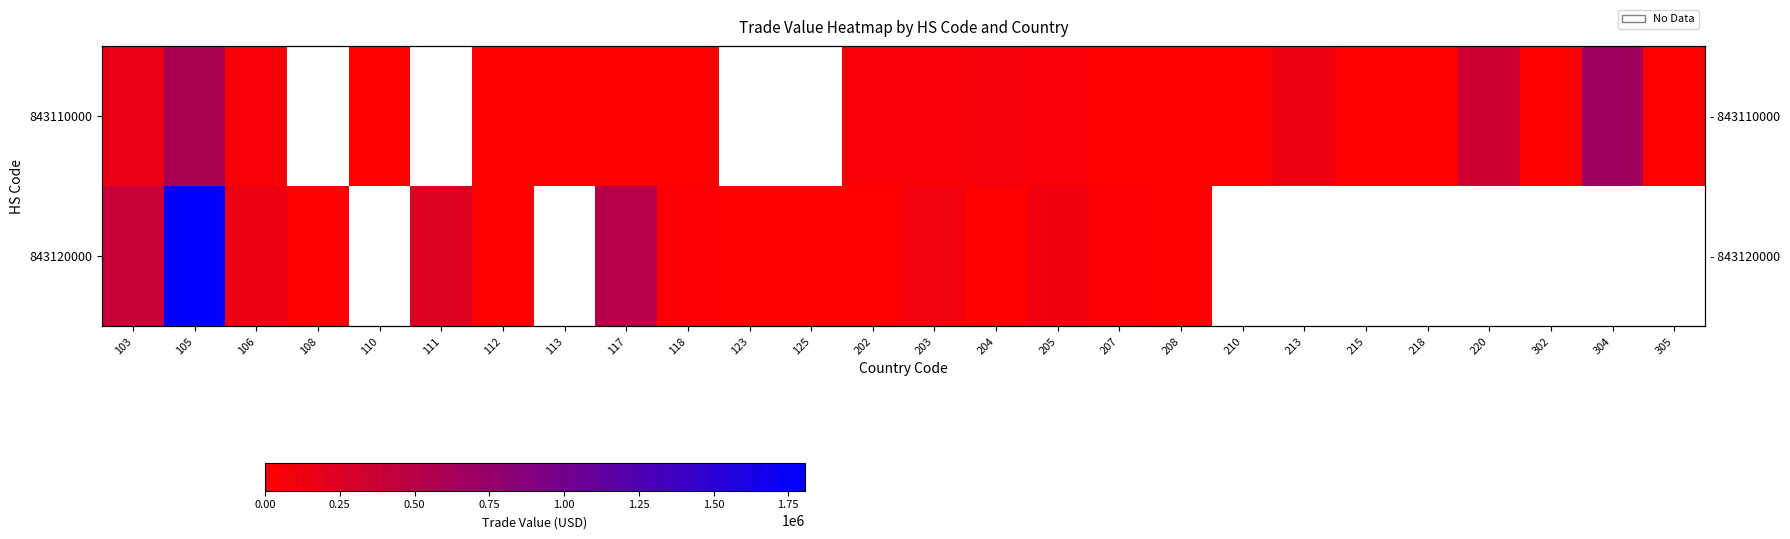

Where does the 843120000 series first go above 396740?

105